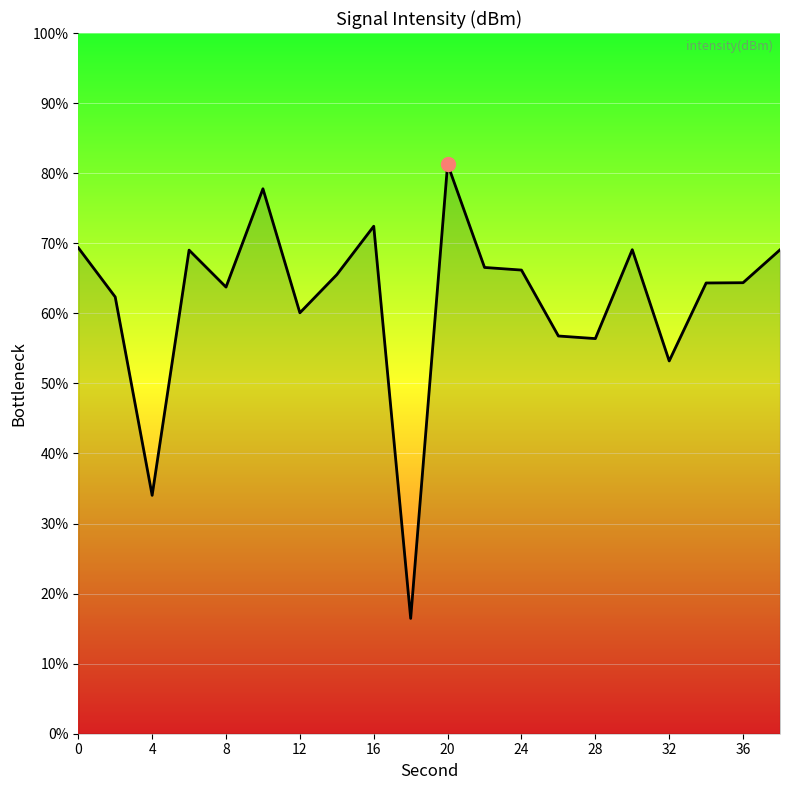

What is the difference between the maximum and minimum values?

64.8